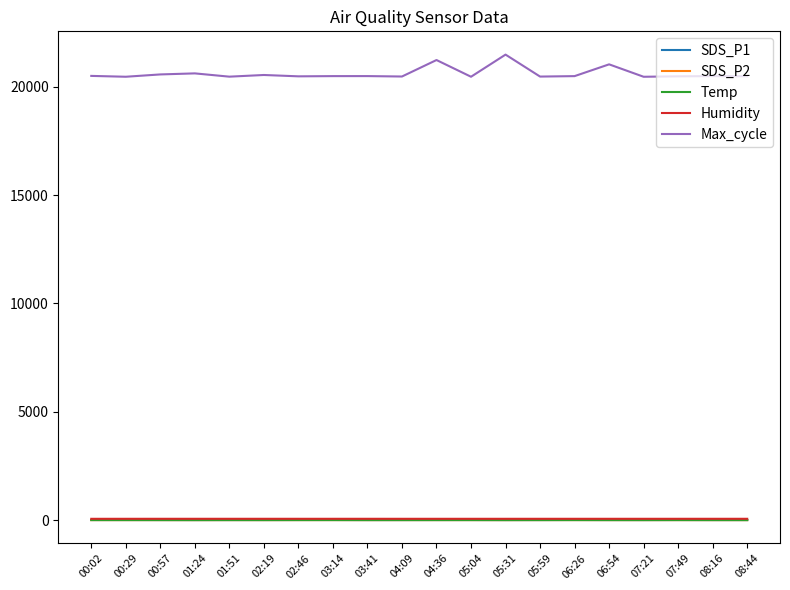

What is the lowest value of the Max_cycle series?

20456.0